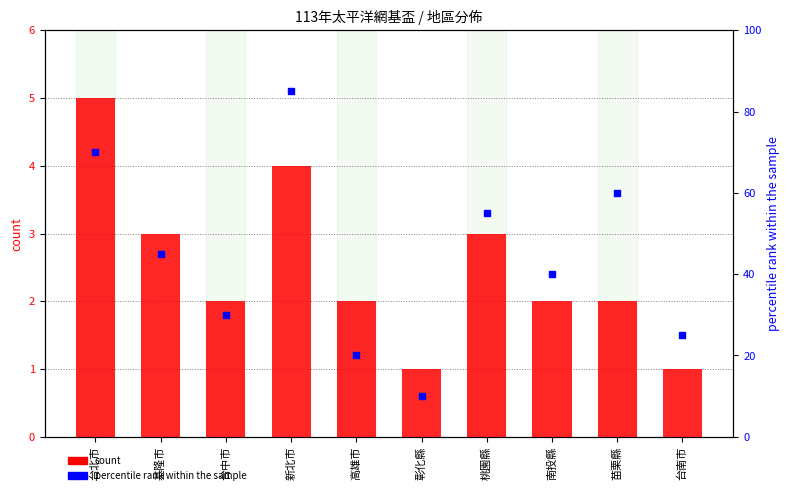

Which series contains the lowest Y value?

count